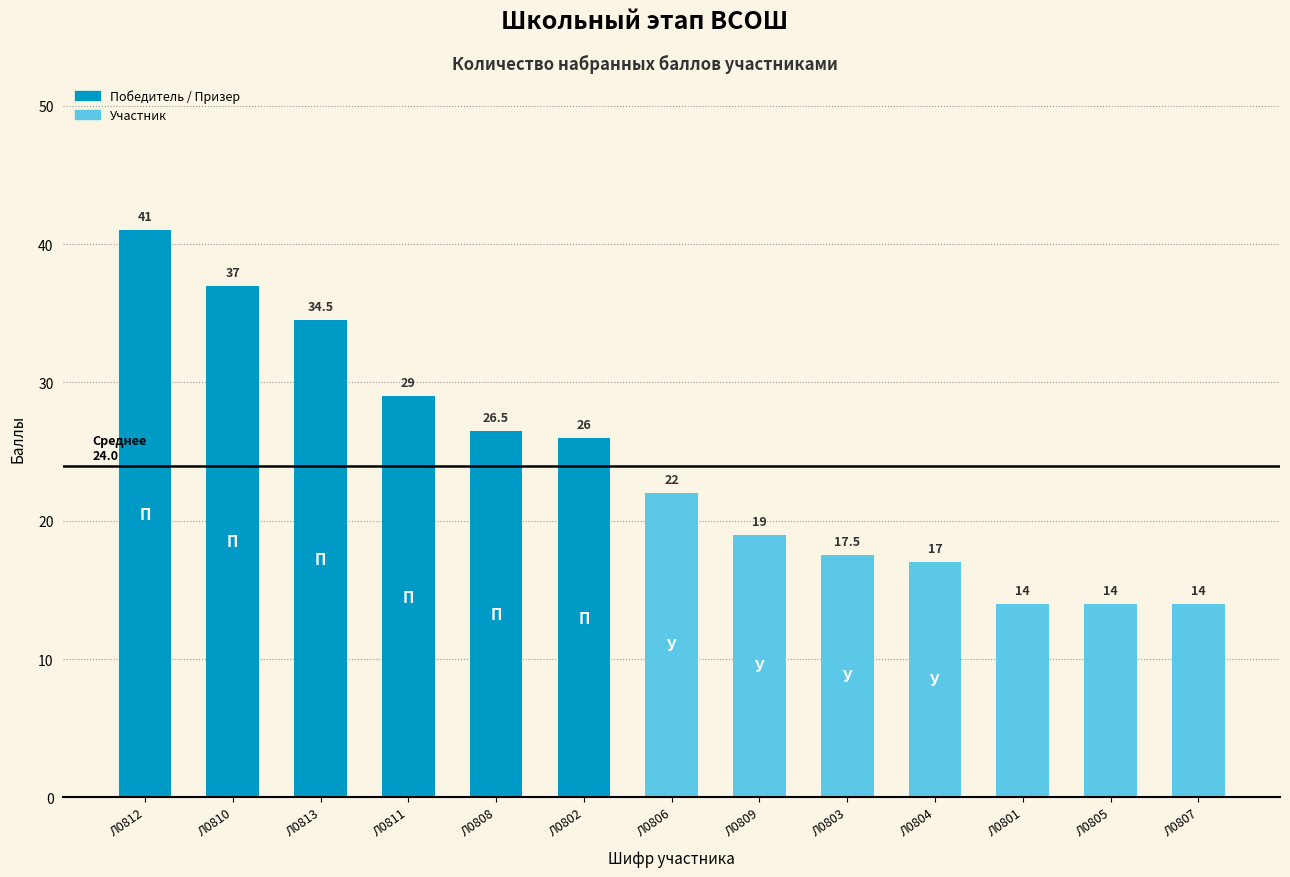

Count the number of categories in the chart.

13